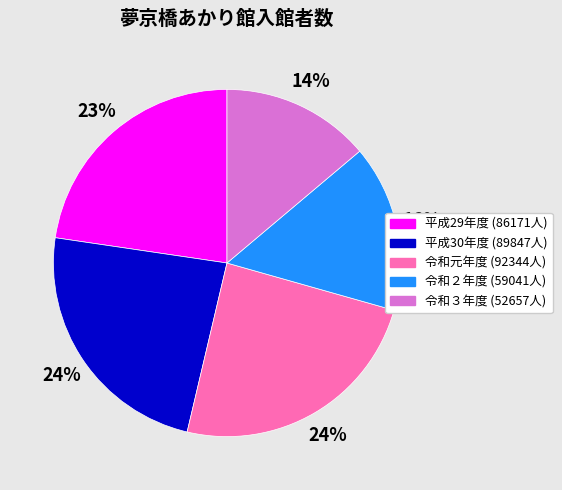

How many slices are in this pie chart?

5